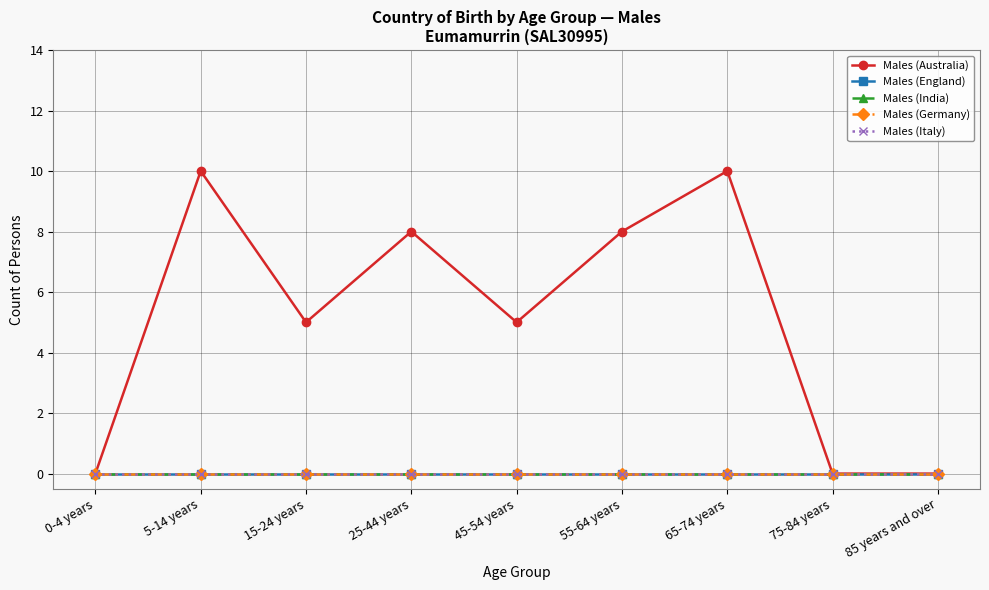

Rank the series by their maximum value, from highest to lowest.

Males (Australia), Males (England), Males (India), Males (Germany), Males (Italy)